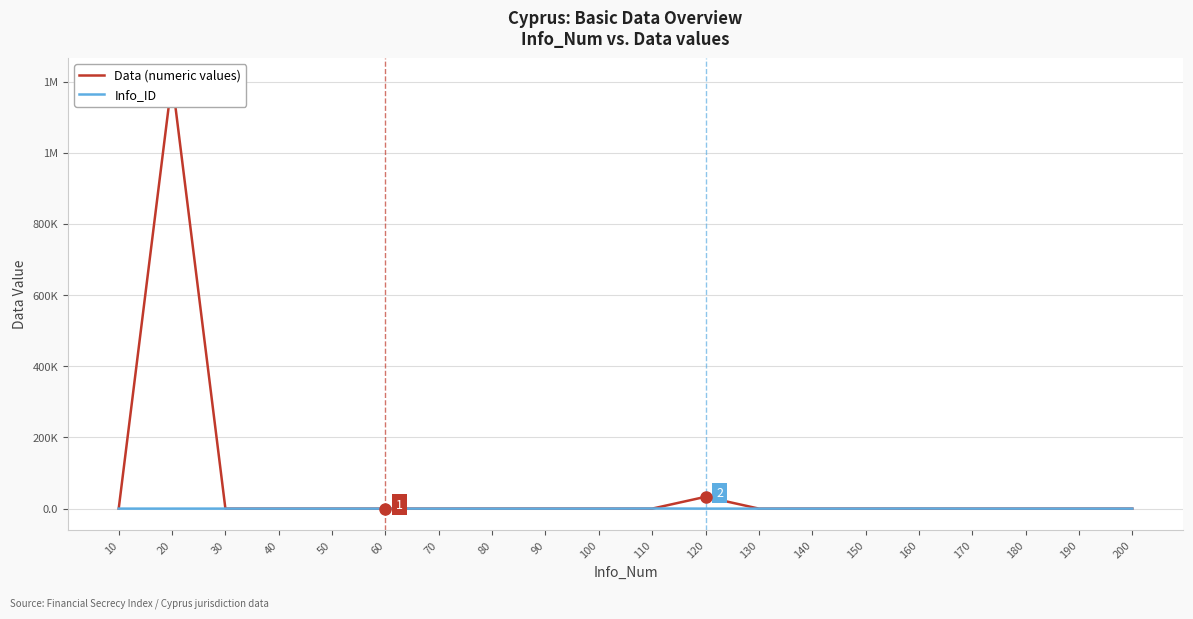

Which series changed the most between 10 and 50?

Info_ID